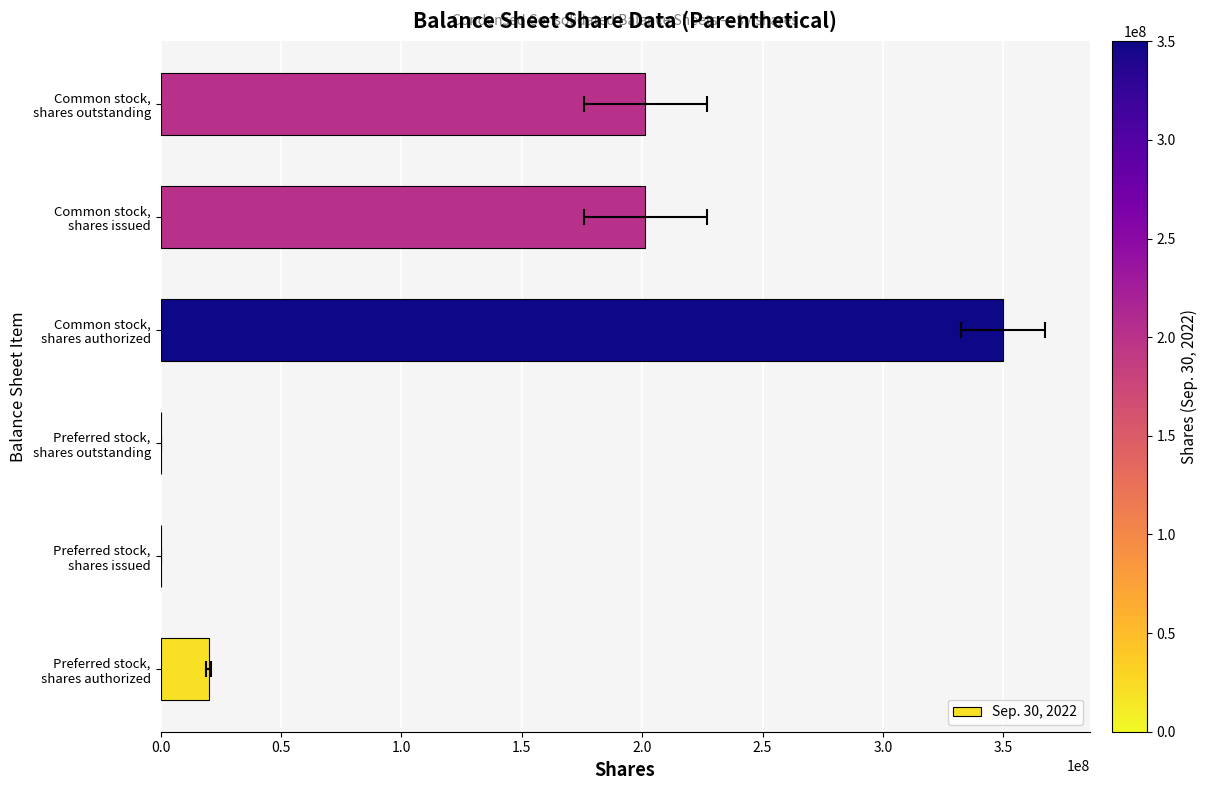

The value at Preferred stock, shares outstanding is -228834046. True or false?

False